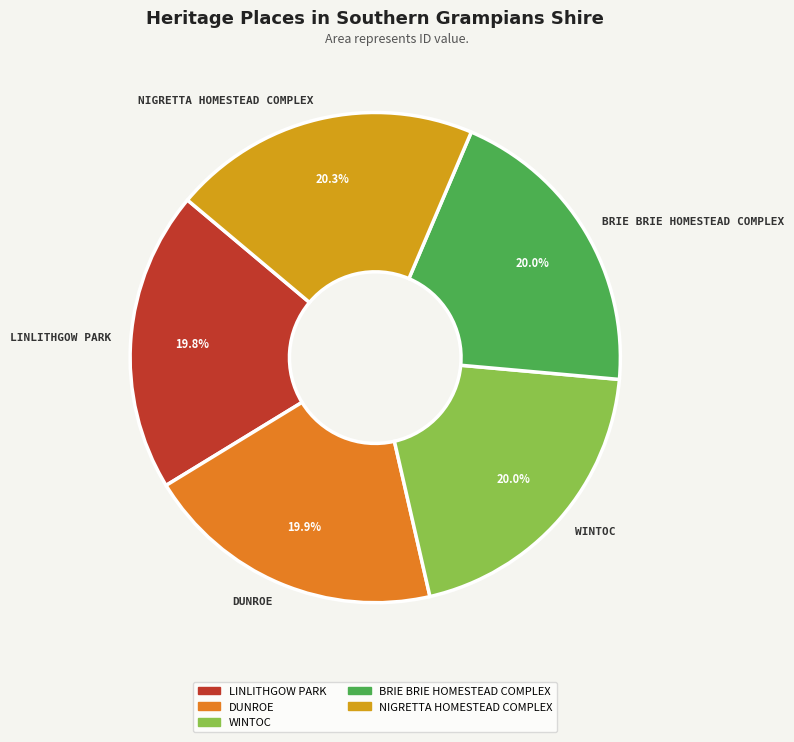

What portion of the pie excludes LINLITHGOW PARK?

80.2%